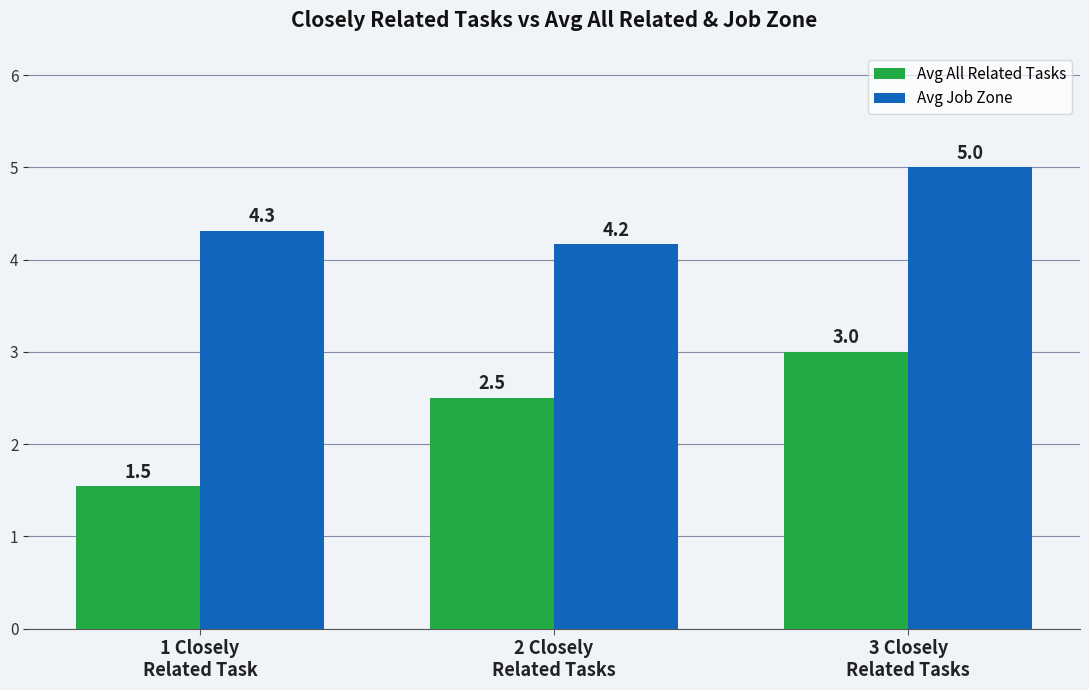

What is the highest value of the Avg All Related Tasks series?

3.0